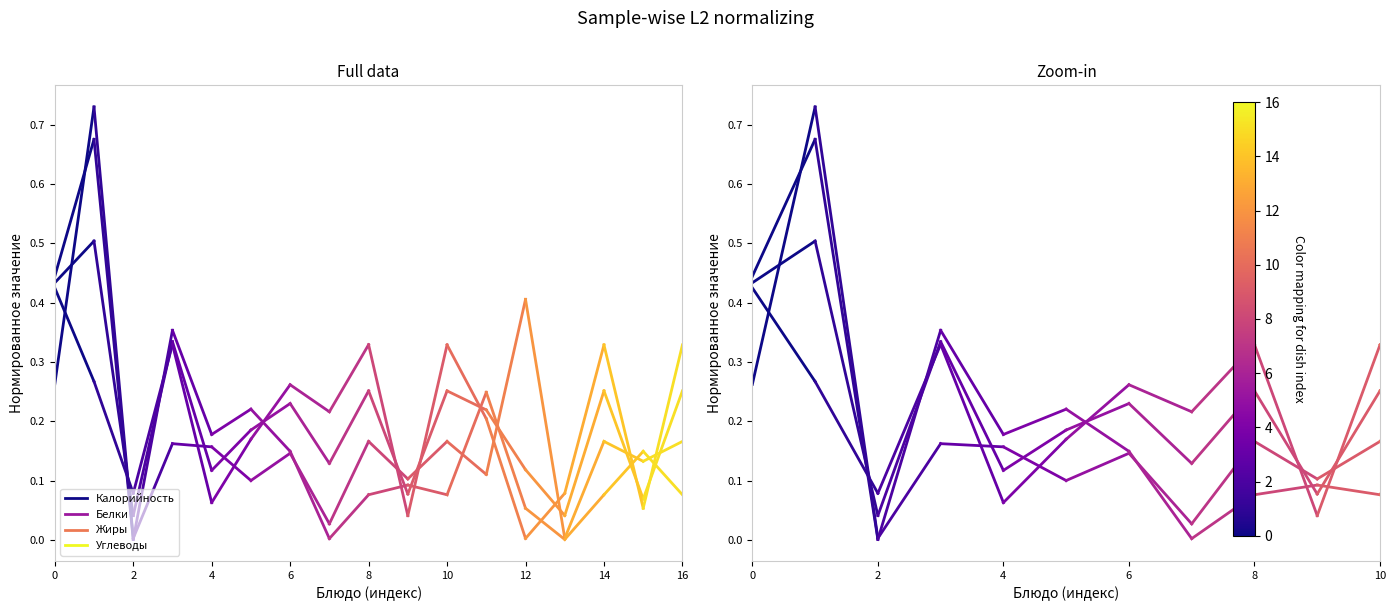

Rank the series by their maximum value, from lowest to highest.

Углеводы, Калорийность, Жиры, Белки